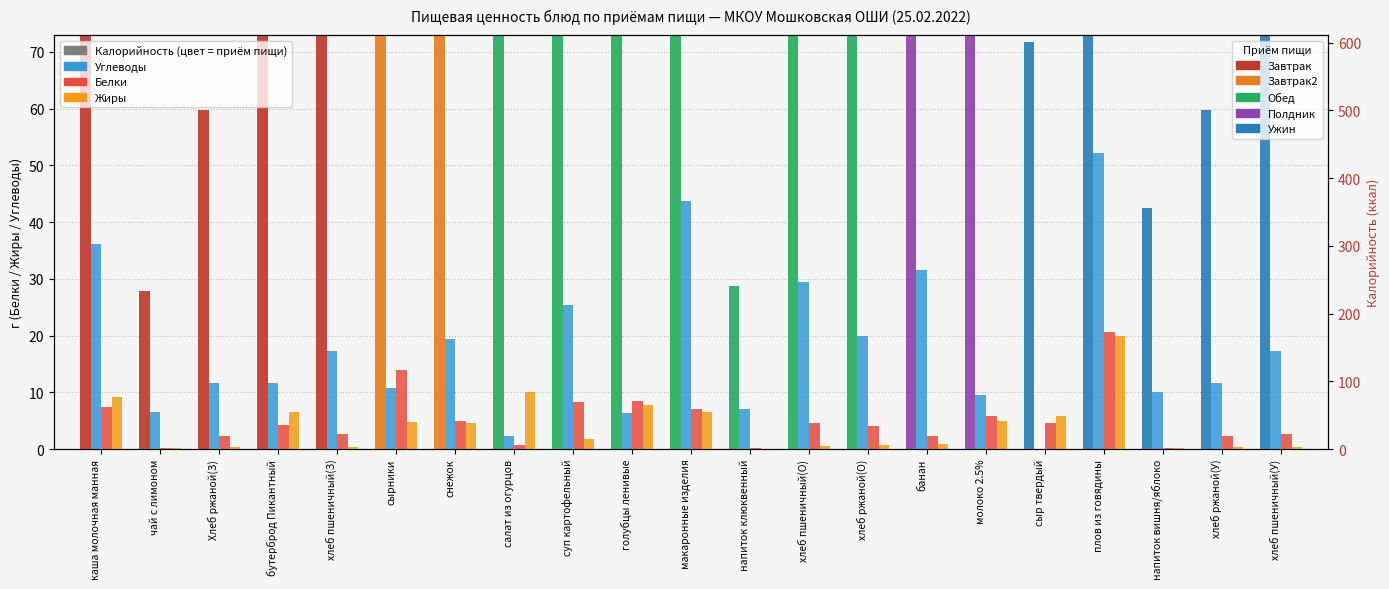

Count the number of data series in this chart.

4